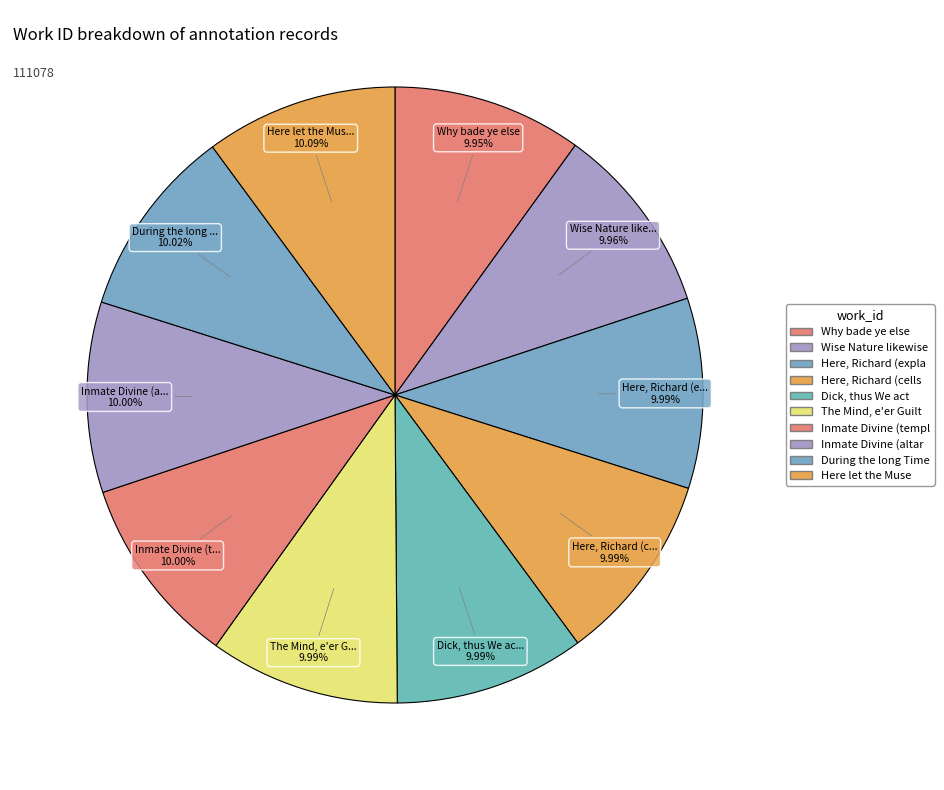

How many slices are in this pie chart?

10